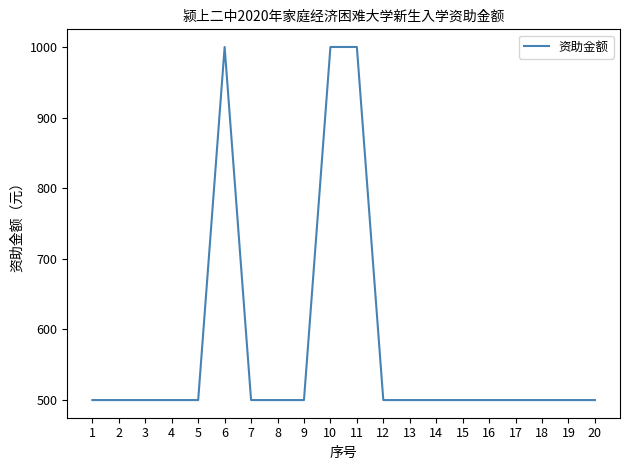

What is the difference between the values at 10 and 8?

500